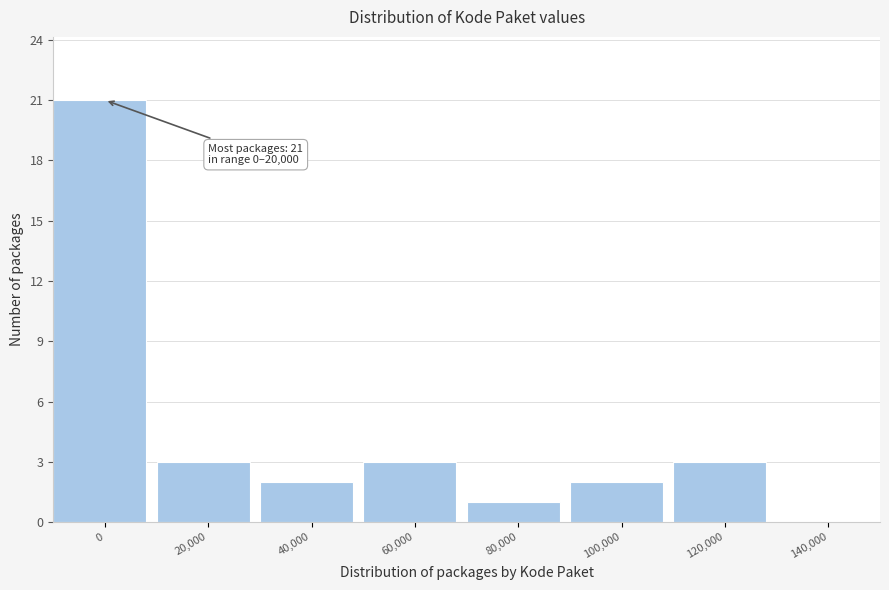

Reading right to left, extract all data points from this chart.

140,000=0	120,000=3	100,000=2	80,000=1	60,000=3	40,000=2	20,000=3	0=21